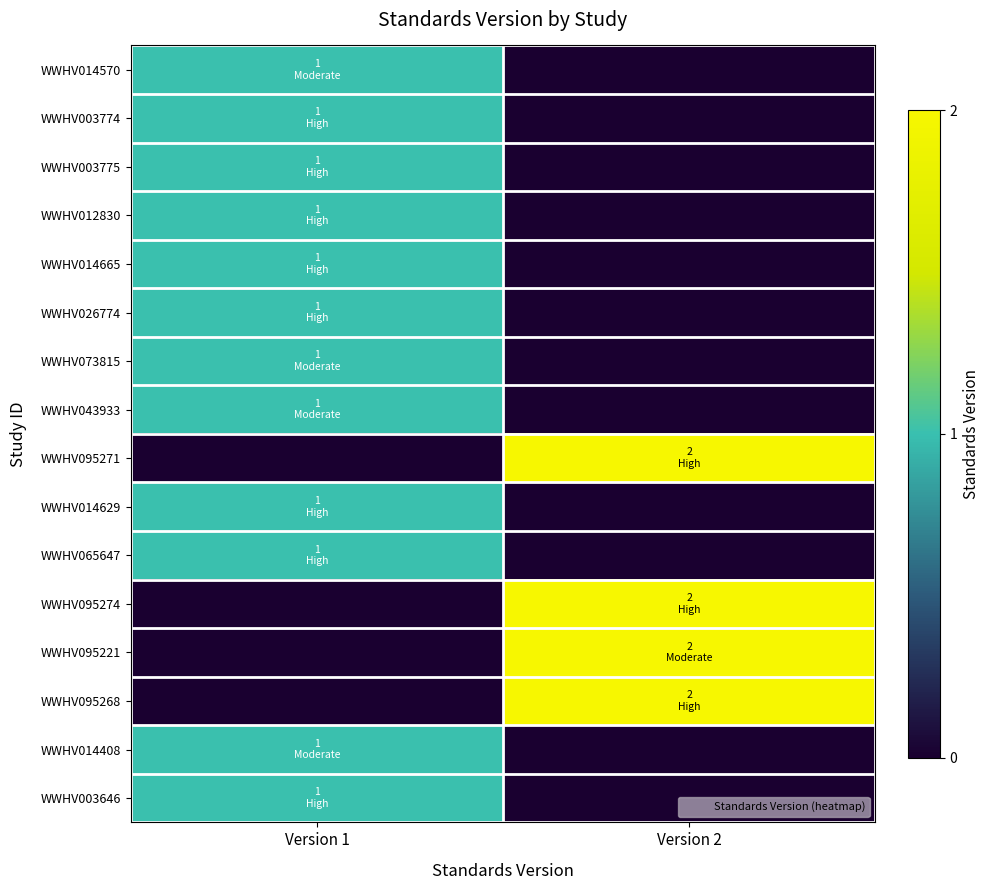

Which series has the widest spread of values?

WWHV095271